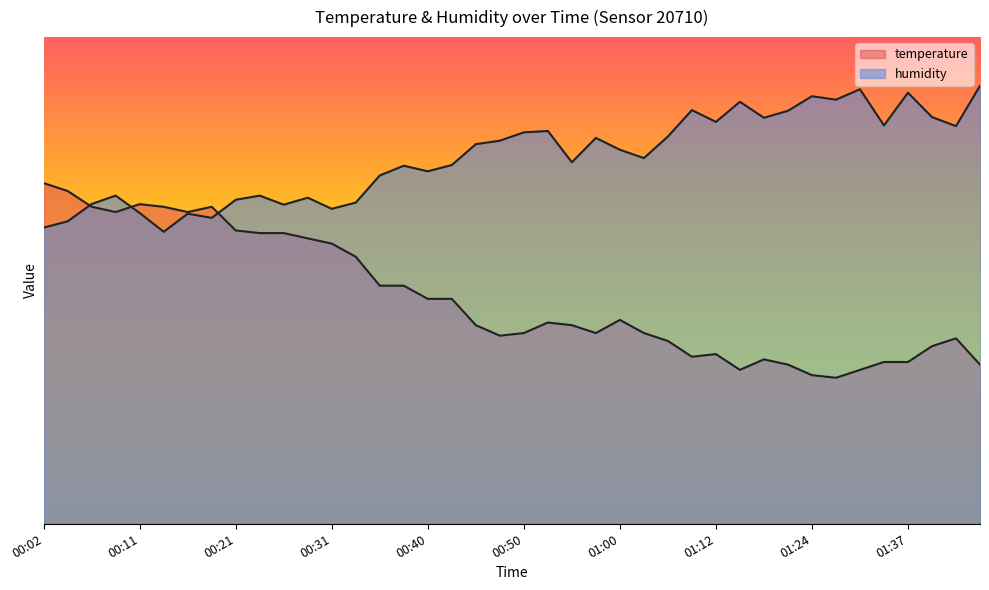

How many series are shown in this chart?

2